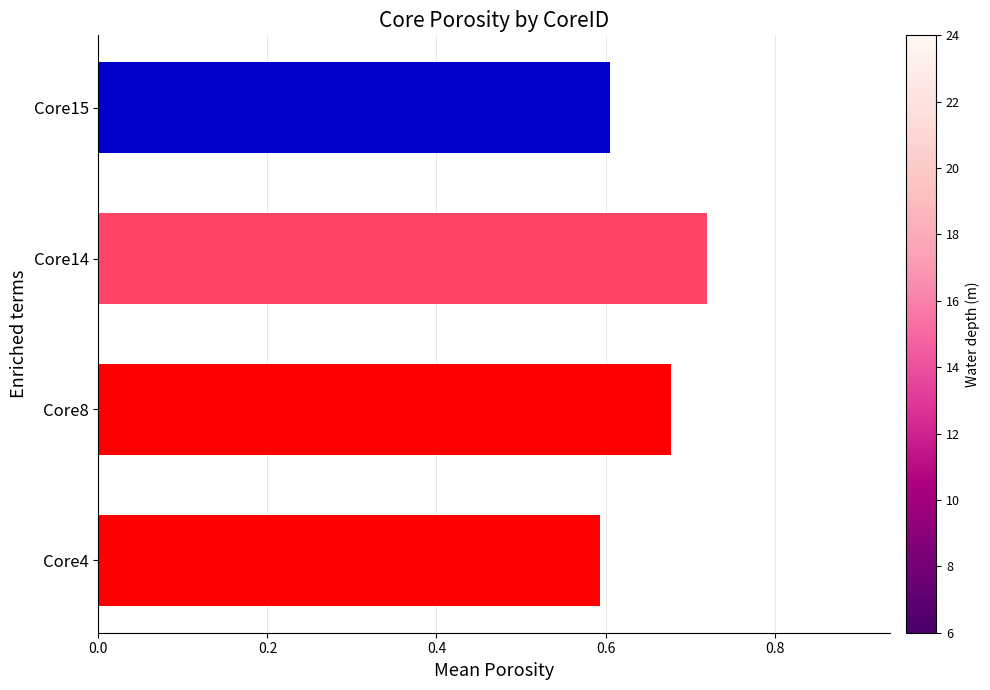

What is the average value?

0.6